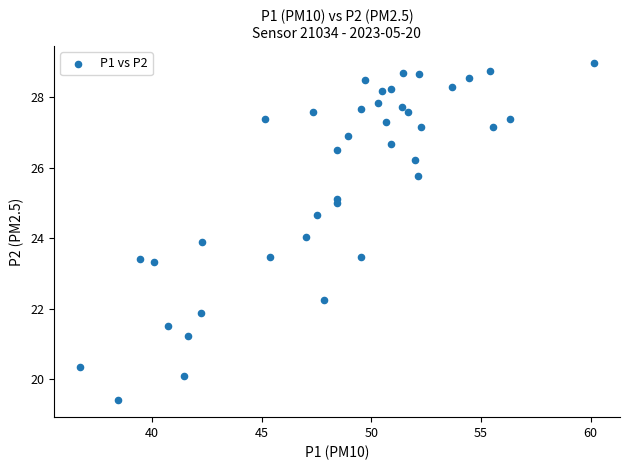

What is the range of X values (max minus min)?

23.5